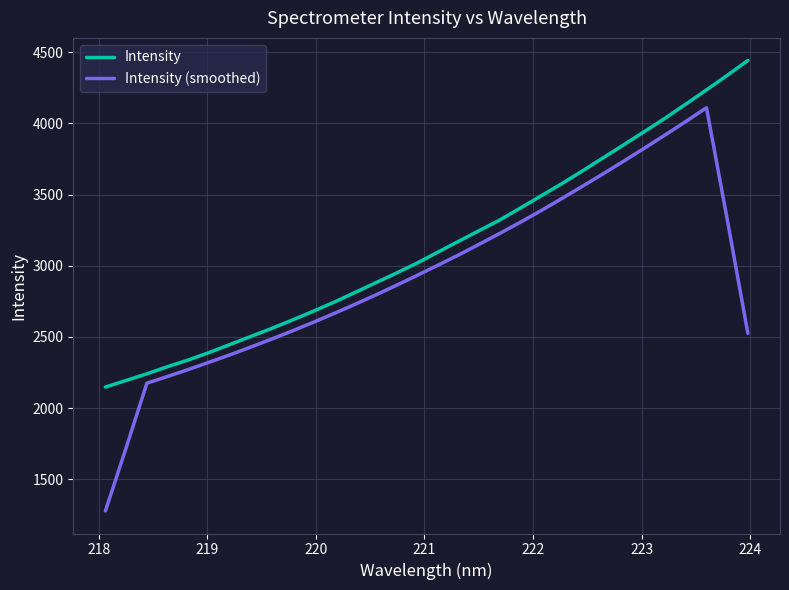

Which series has the widest spread of values?

Intensity (smoothed)